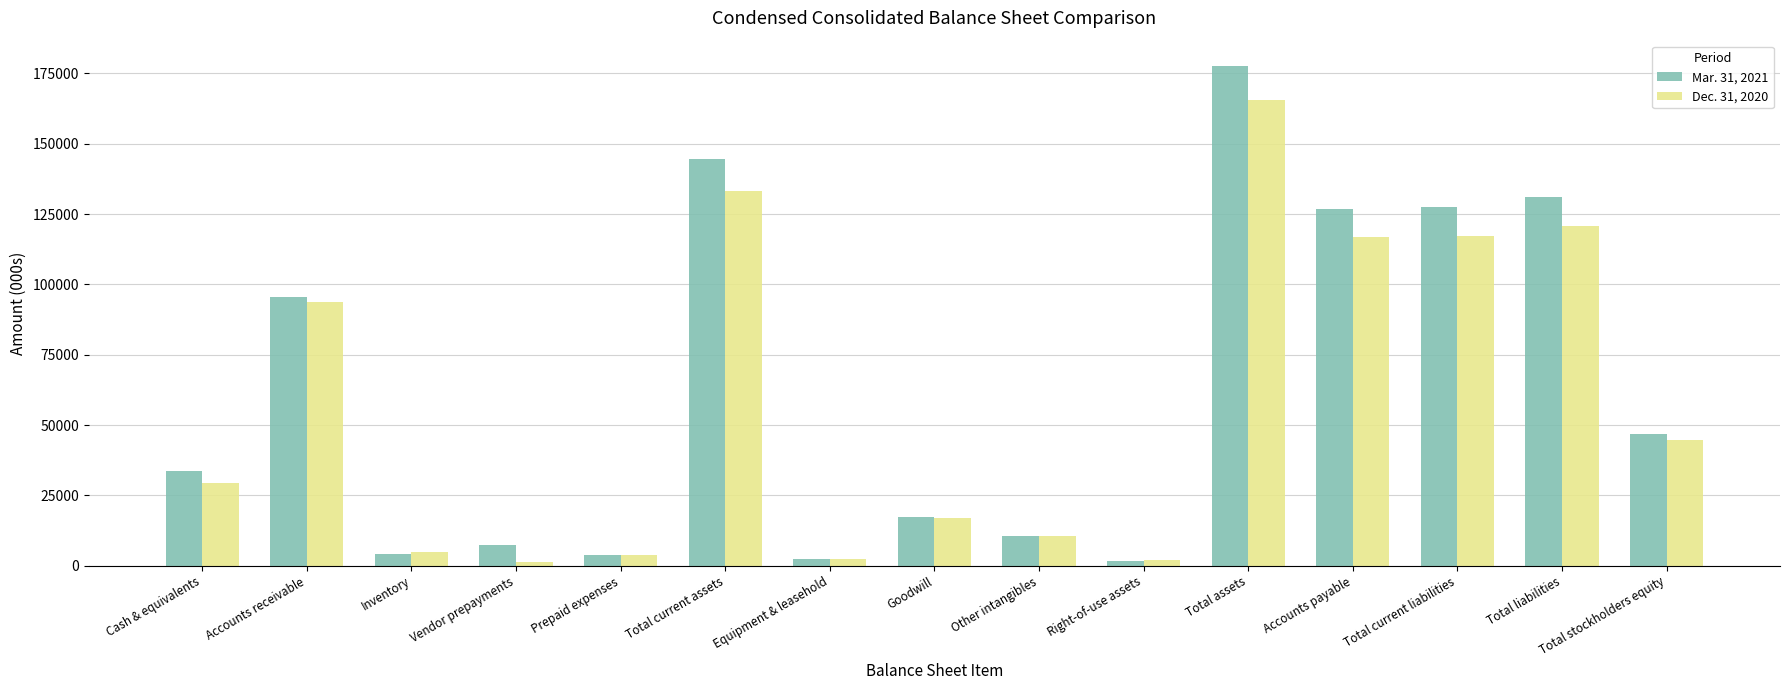

Is it true that Mar. 31, 2021 equals 46749 at Total stockholders equity?

True